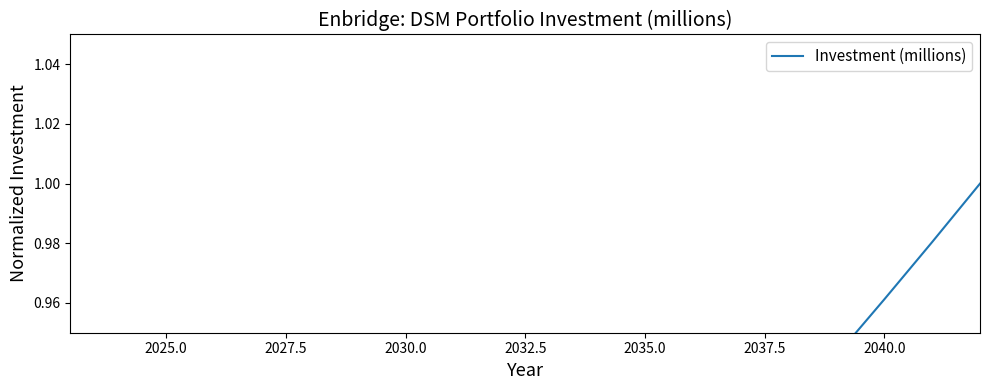

What is the difference between the second highest and second lowest values?

0.3